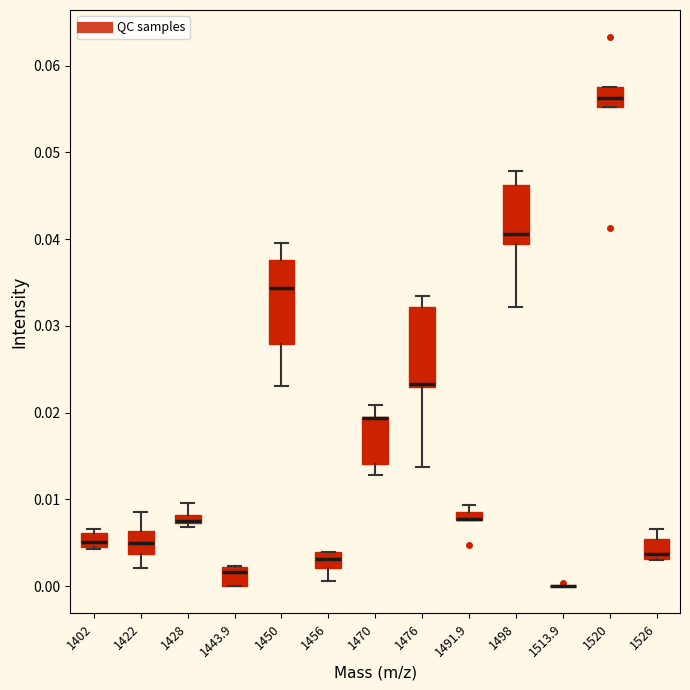

Where is the lower edge of the box at x = 1491.9 on the y-axis? The values are not printed on the chart, so give them approximately, as read against the axis.

0.008